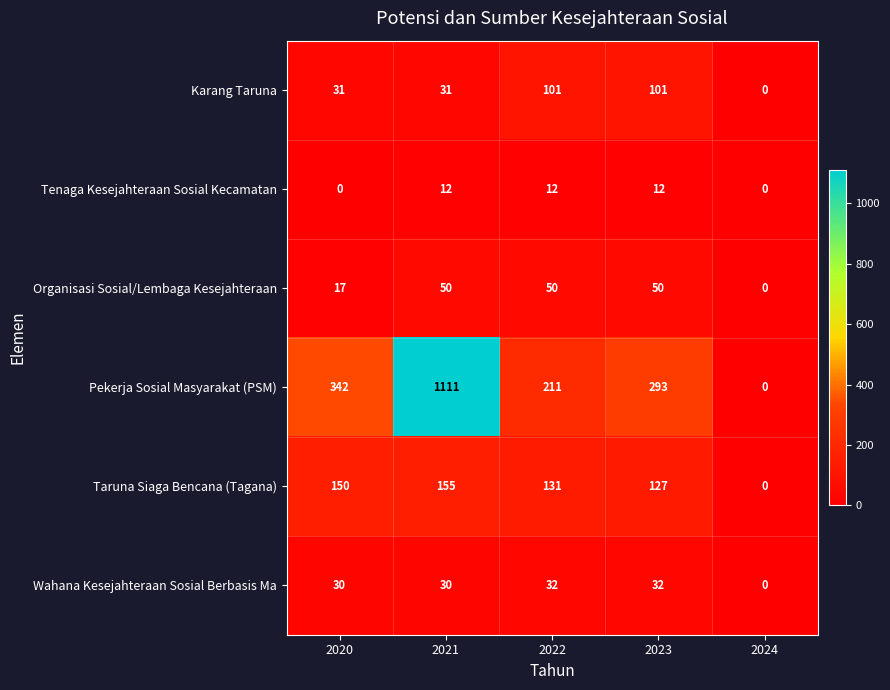

What is the average value of the Tenaga Kesejahteraan Sosial Kecamatan series?

7